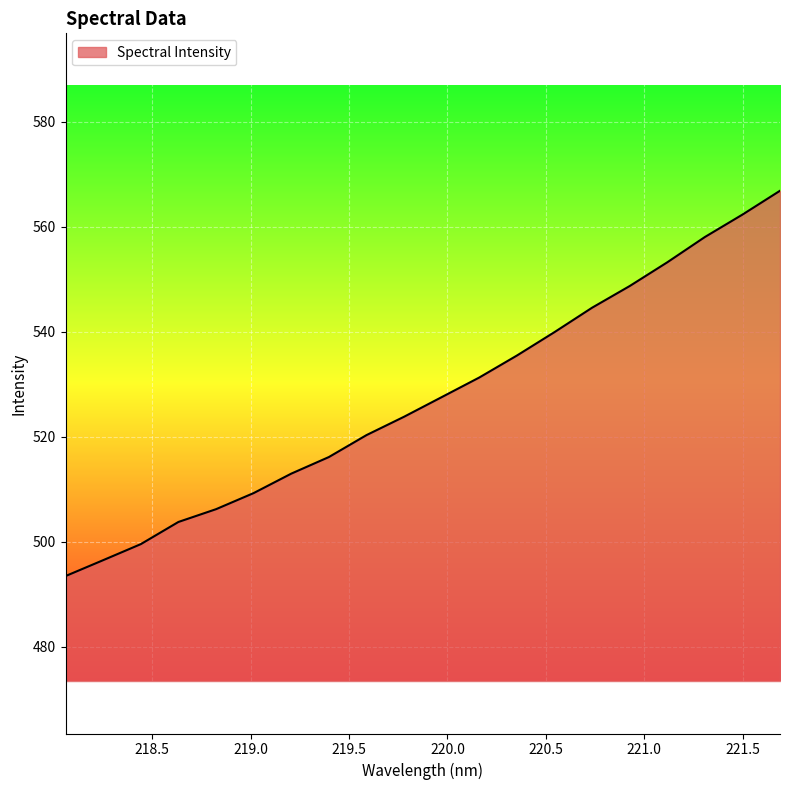

What is the smallest value displayed?

493.4